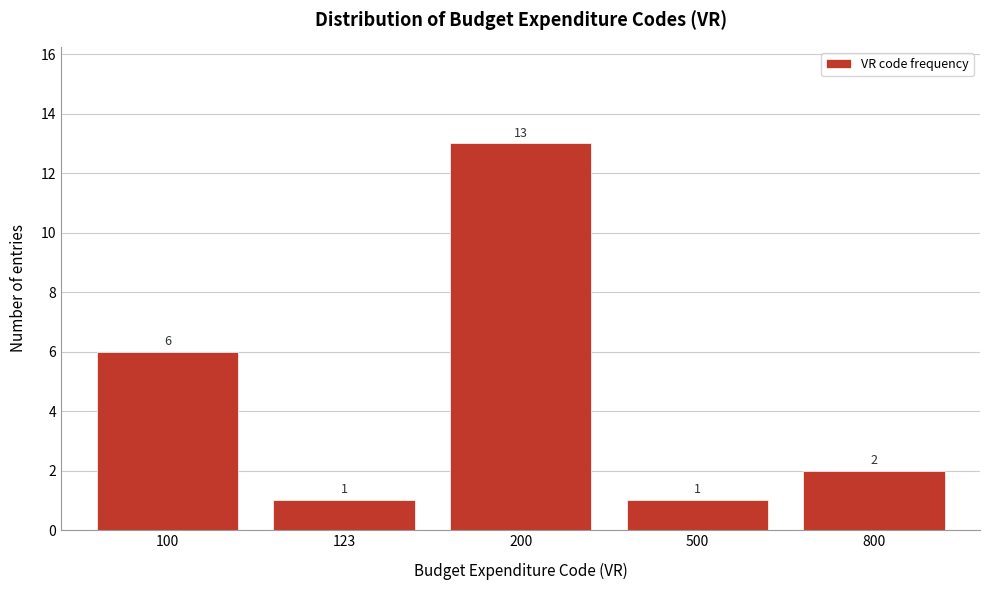

Reading left to right, extract all data points from this chart.

6	1	13	1	2